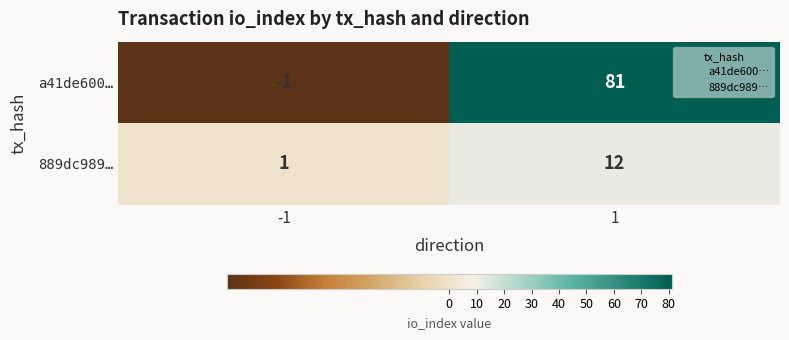

How many data points does each series have?

2